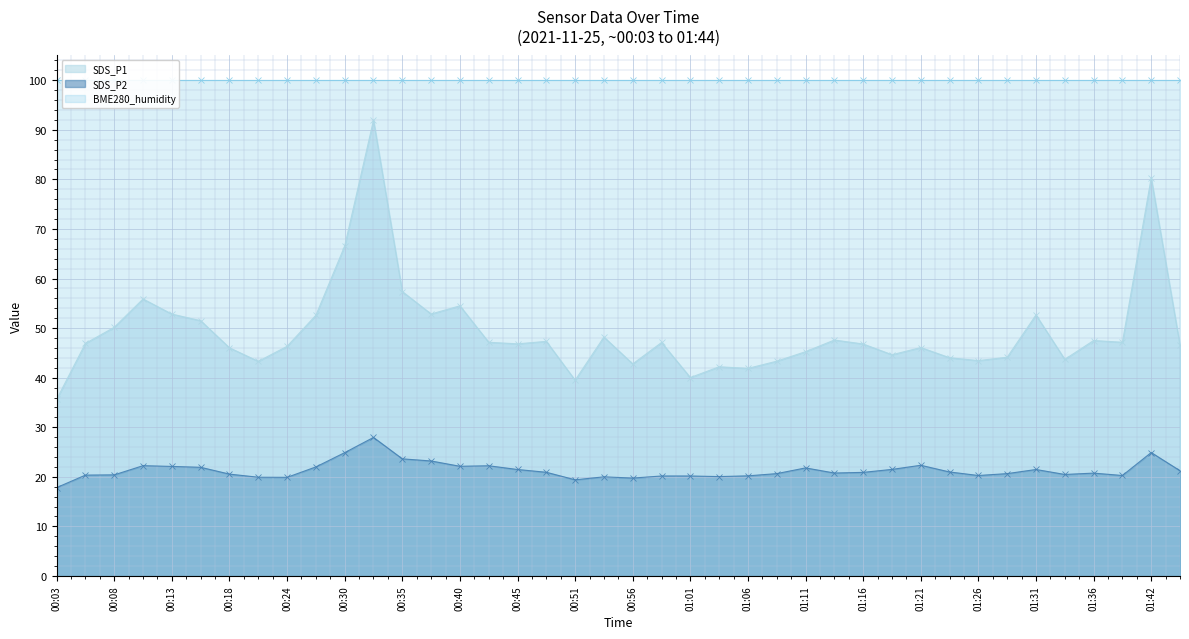

True or false: BME280_humidity (line) has more than 0 points higher than both neighbors.

False